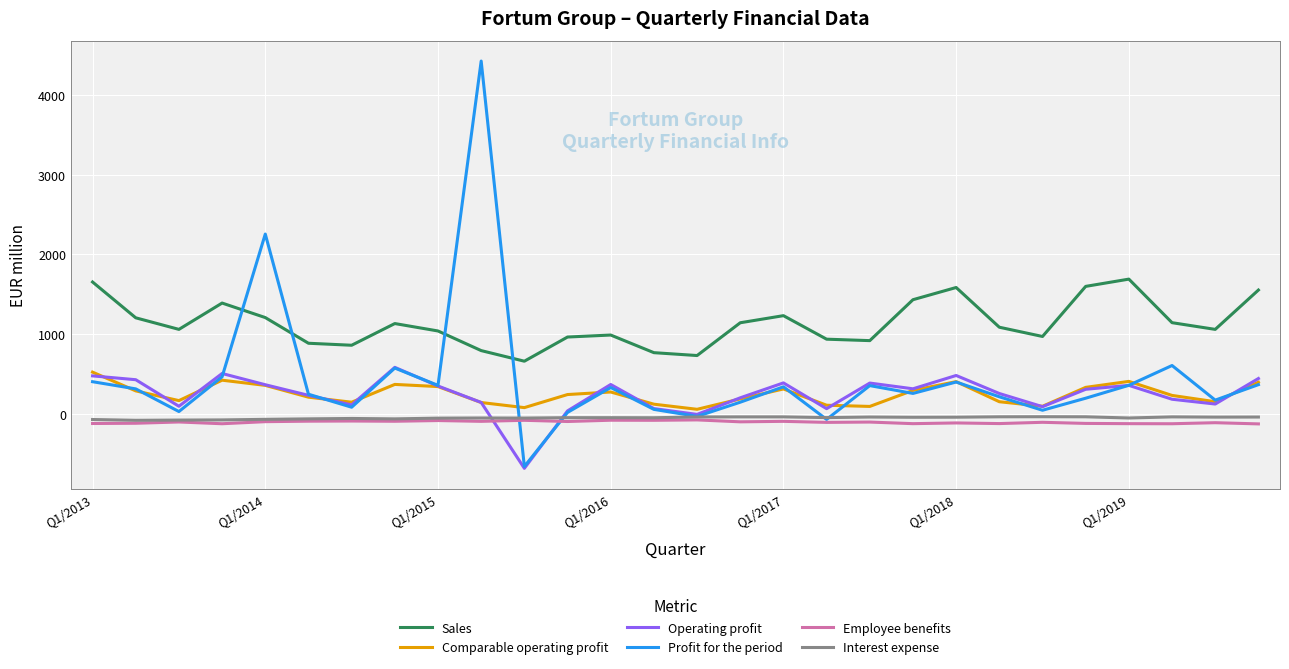

What is the minimum value shown in the chart?

-682